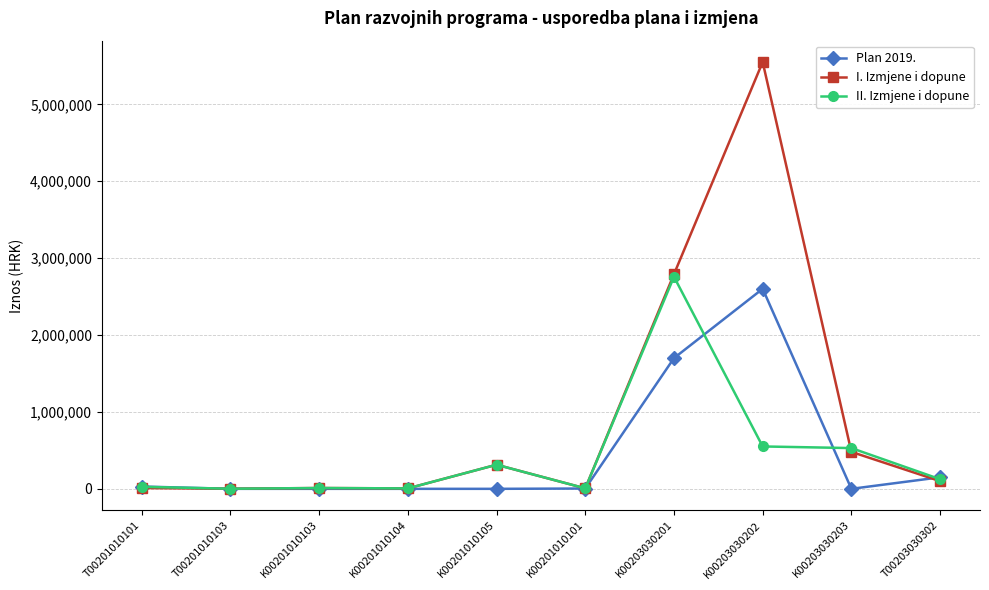

The Plan 2019. series shows 1700000 at K00203030201. True or false?

True